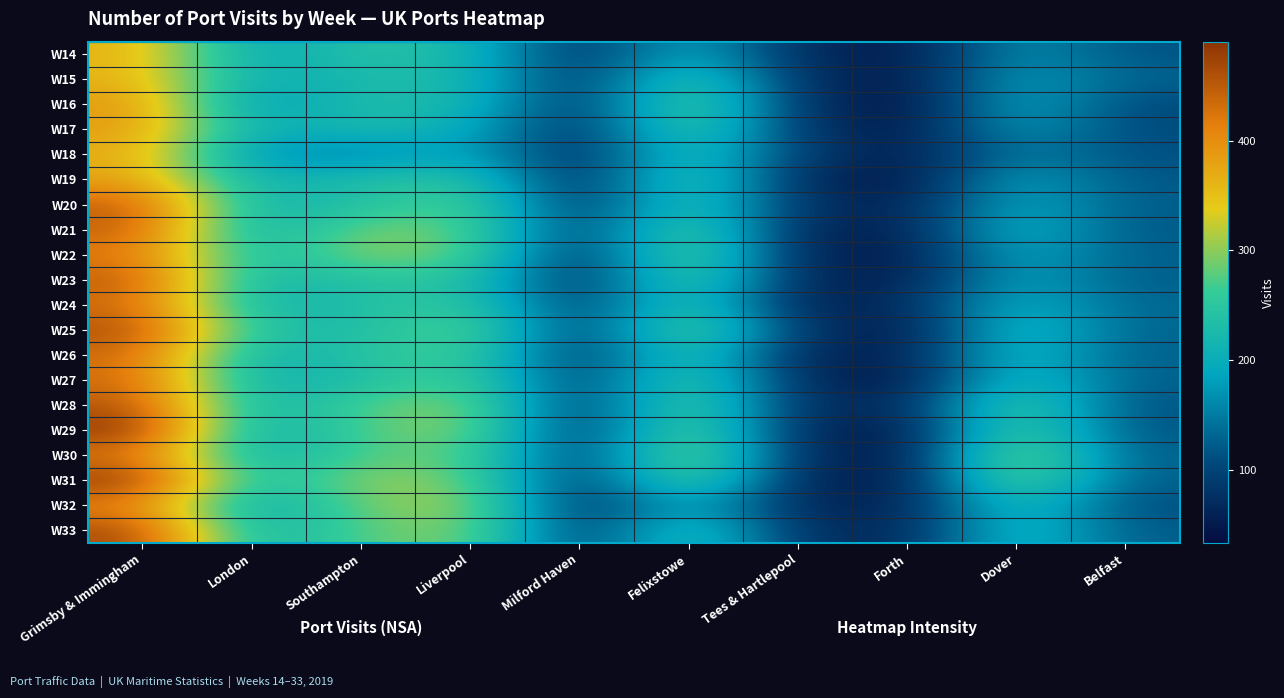

Reading left to right, extract all data points from this chart.

W14: Grimsby & Immingham=365	London=185	Southampton=248	Liverpool=222	Milford Haven=74	Felixstowe=202	Tees & Hartlepool=71	Forth=46	Dover=173	Belfast=115
W15: Grimsby & Immingham=365	London=196	Southampton=228	Liverpool=227	Milford Haven=75	Felixstowe=264	Tees & Hartlepool=74	Forth=46	Dover=185	Belfast=130
W16: Grimsby & Immingham=393	London=166	Southampton=235	Liverpool=222	Milford Haven=73	Felixstowe=289	Tees & Hartlepool=81	Forth=34	Dover=198	Belfast=106
W17: Grimsby & Immingham=387	London=199	Southampton=231	Liverpool=200	Milford Haven=69	Felixstowe=277	Tees & Hartlepool=81	Forth=46	Dover=183	Belfast=107
W18: Grimsby & Immingham=371	London=168	Southampton=151	Liverpool=197	Milford Haven=65	Felixstowe=243	Tees & Hartlepool=95	Forth=50	Dover=153	Belfast=114
W19: Grimsby & Immingham=379	London=205	Southampton=235	Liverpool=247	Milford Haven=60	Felixstowe=270	Tees & Hartlepool=63	Forth=43	Dover=192	Belfast=118
W20: Grimsby & Immingham=449	London=209	Southampton=236	Liverpool=283	Milford Haven=69	Felixstowe=255	Tees & Hartlepool=80	Forth=56	Dover=198	Belfast=124
W21: Grimsby & Immingham=448	London=195	Southampton=295	Liverpool=279	Milford Haven=85	Felixstowe=283	Tees & Hartlepool=61	Forth=58	Dover=216	Belfast=119
W22: Grimsby & Immingham=418	London=220	Southampton=301	Liverpool=287	Milford Haven=64	Felixstowe=302	Tees & Hartlepool=59	Forth=48	Dover=196	Belfast=126
W23: Grimsby & Immingham=452	London=212	Southampton=244	Liverpool=245	Milford Haven=66	Felixstowe=279	Tees & Hartlepool=65	Forth=54	Dover=193	Belfast=124
W24: Grimsby & Immingham=432	London=210	Southampton=236	Liverpool=259	Milford Haven=82	Felixstowe=260	Tees & Hartlepool=52	Forth=71	Dover=208	Belfast=133
W25: Grimsby & Immingham=465	London=238	Southampton=226	Liverpool=295	Milford Haven=81	Felixstowe=297	Tees & Hartlepool=86	Forth=43	Dover=233	Belfast=130
W26: Grimsby & Immingham=436	London=203	Southampton=246	Liverpool=273	Milford Haven=73	Felixstowe=258	Tees & Hartlepool=59	Forth=59	Dover=222	Belfast=126
W27: Grimsby & Immingham=434	London=201	Southampton=230	Liverpool=277	Milford Haven=82	Felixstowe=276	Tees & Hartlepool=66	Forth=44	Dover=232	Belfast=127
W28: Grimsby & Immingham=458	London=207	Southampton=274	Liverpool=306	Milford Haven=76	Felixstowe=285	Tees & Hartlepool=74	Forth=68	Dover=276	Belfast=114
W29: Grimsby & Immingham=490	London=194	Southampton=270	Liverpool=310	Milford Haven=68	Felixstowe=302	Tees & Hartlepool=63	Forth=49	Dover=277	Belfast=118
W30: Grimsby & Immingham=421	London=199	Southampton=274	Liverpool=285	Milford Haven=80	Felixstowe=320	Tees & Hartlepool=68	Forth=46	Dover=319	Belfast=125
W31: Grimsby & Immingham=487	London=224	Southampton=303	Liverpool=293	Milford Haven=71	Felixstowe=296	Tees & Hartlepool=60	Forth=49	Dover=301	Belfast=125
W32: Grimsby & Immingham=409	London=183	Southampton=288	Liverpool=319	Milford Haven=65	Felixstowe=204	Tees & Hartlepool=64	Forth=58	Dover=238	Belfast=109
W33: Grimsby & Immingham=470	London=209	Southampton=275	Liverpool=304	Milford Haven=79	Felixstowe=253	Tees & Hartlepool=76	Forth=64	Dover=231	Belfast=123